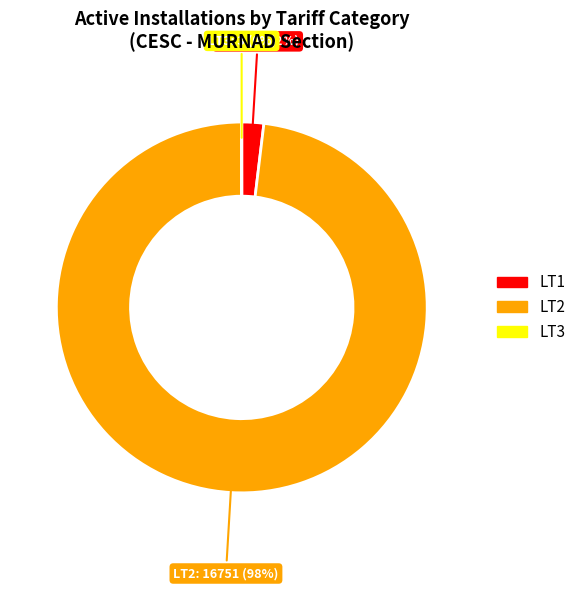

To the nearest percent, what is the average slice percentage?

33%